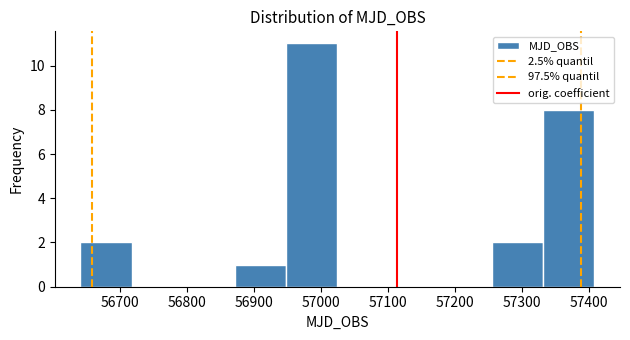

How tall is the bar that spans 56640 to 56720 on the x-axis? Neither the bar edges nor the heights are printed on the chart, so give them approximately, as read against the axes.

2